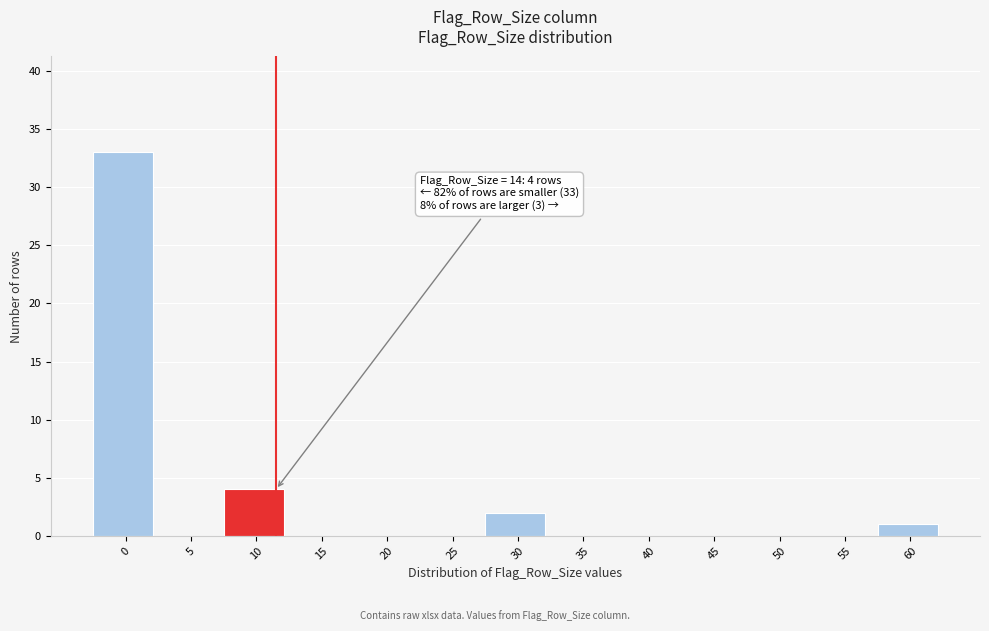

Reading right to left, list all the values displayed in this chart.

60=1	55=0	50=0	45=0	40=0	35=0	30=2	25=0	20=0	15=0	10=4	5=0	0=33